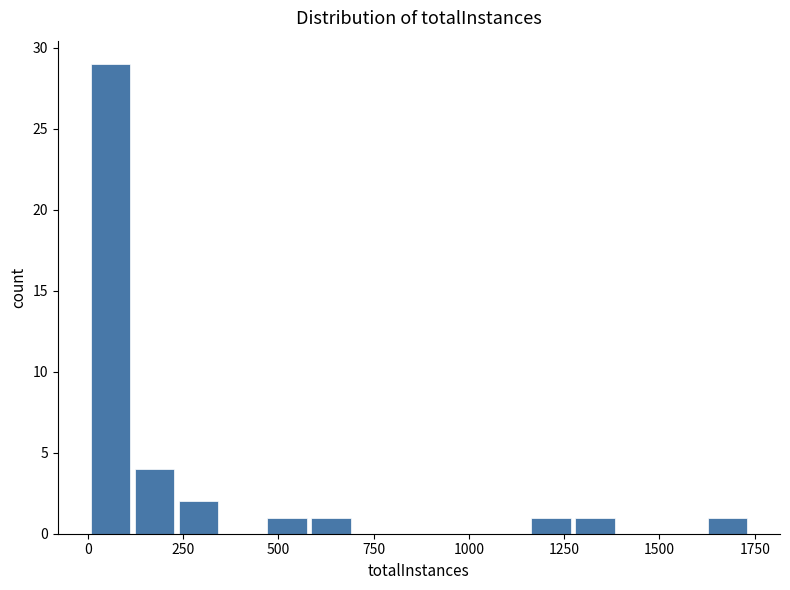

Read against the x-axis, roughly where is the centre of the tallest bar?

50